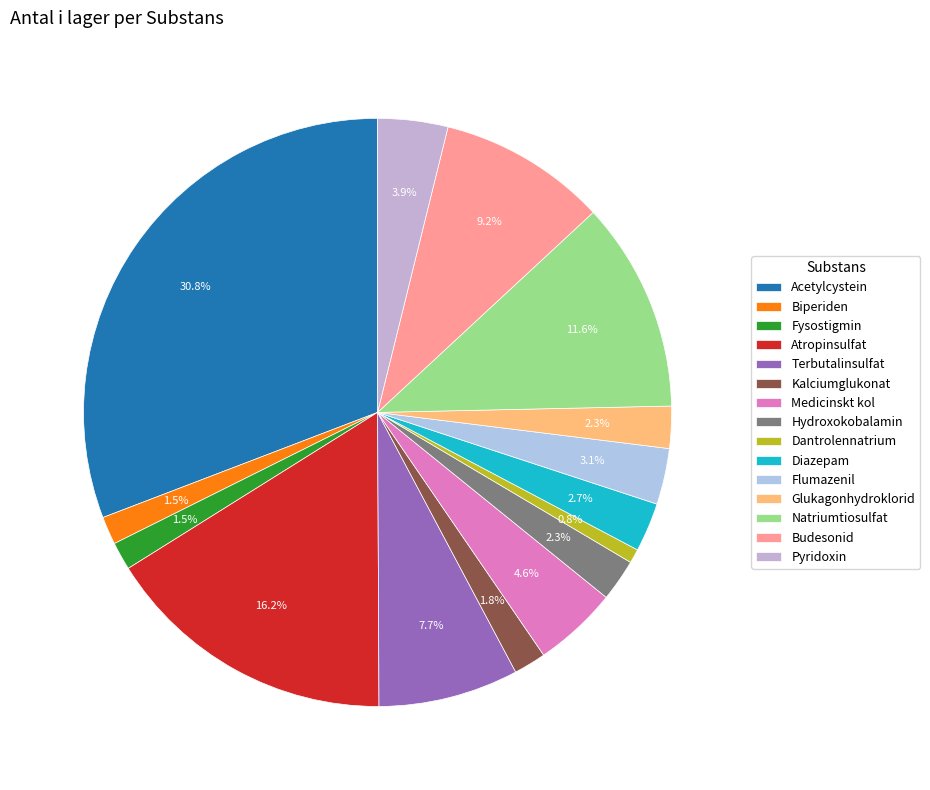

True or false: Diazepam accounts for 15% of the total.

False